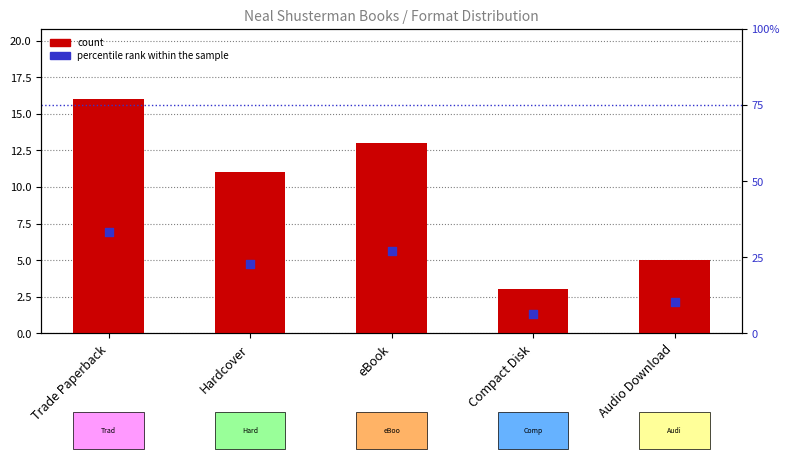

Which series reaches the maximum Y coordinate?

percentile rank within the sample